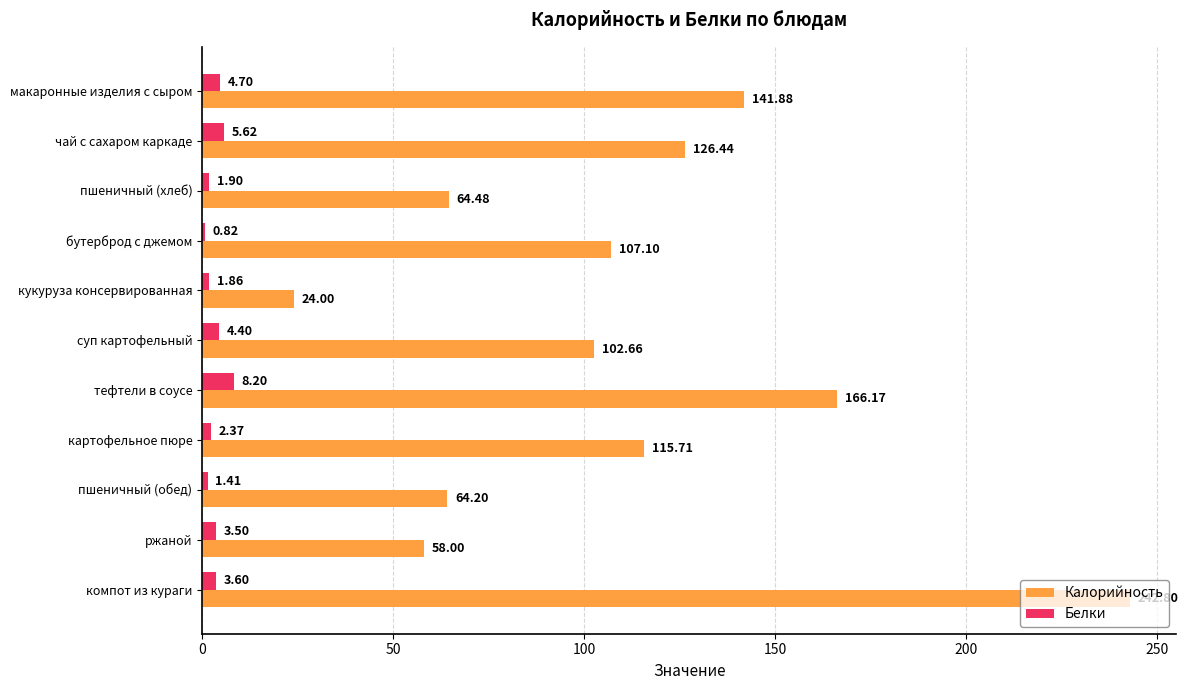

What is the difference between the maximum and second lowest values in the Калорийность series?

184.8